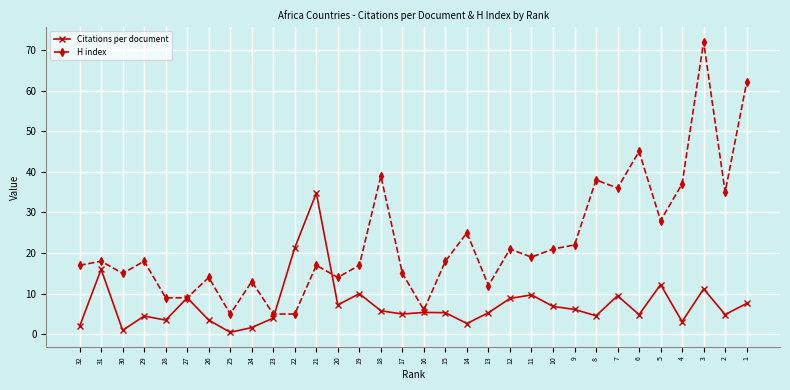

True or false: H index and Citations per document intersect in this chart.

True